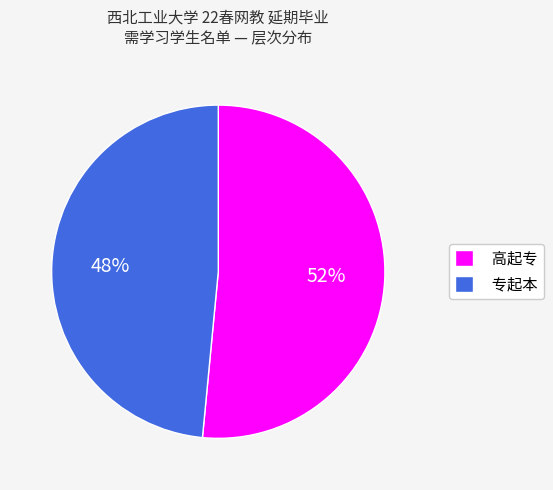

What is the smallest slice in the pie chart?

专起本